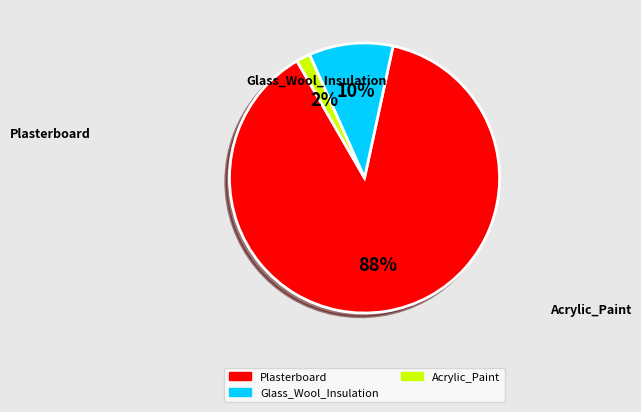

What is the majority slice?

Plasterboard